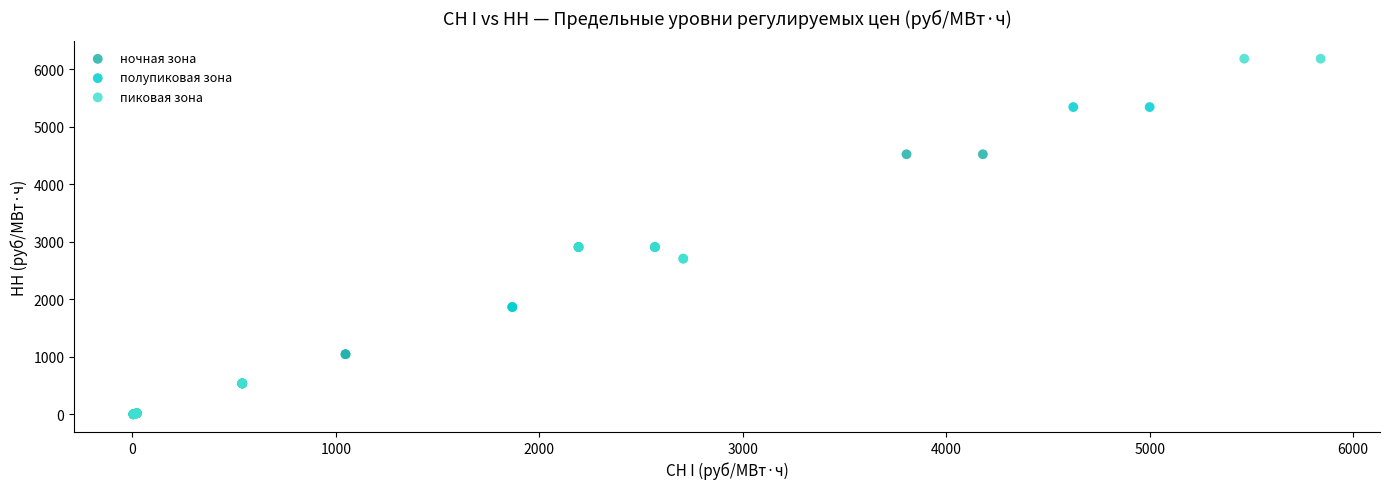

Which series has the largest Y range (max minus min)?

пиковая зона